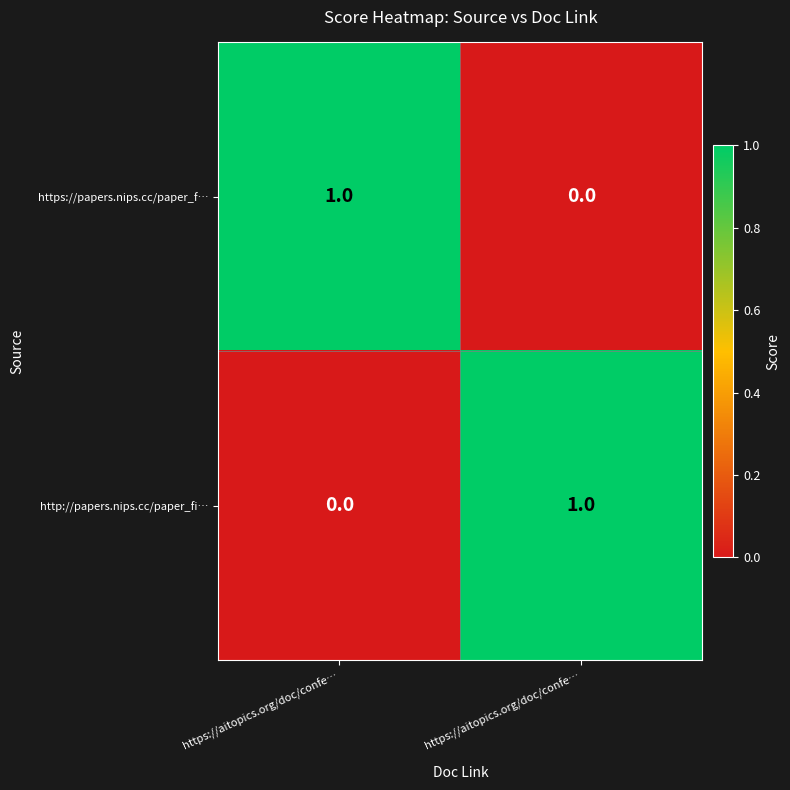

Which series has the largest total across all categories?

https://papers.nips.cc/paper_f…